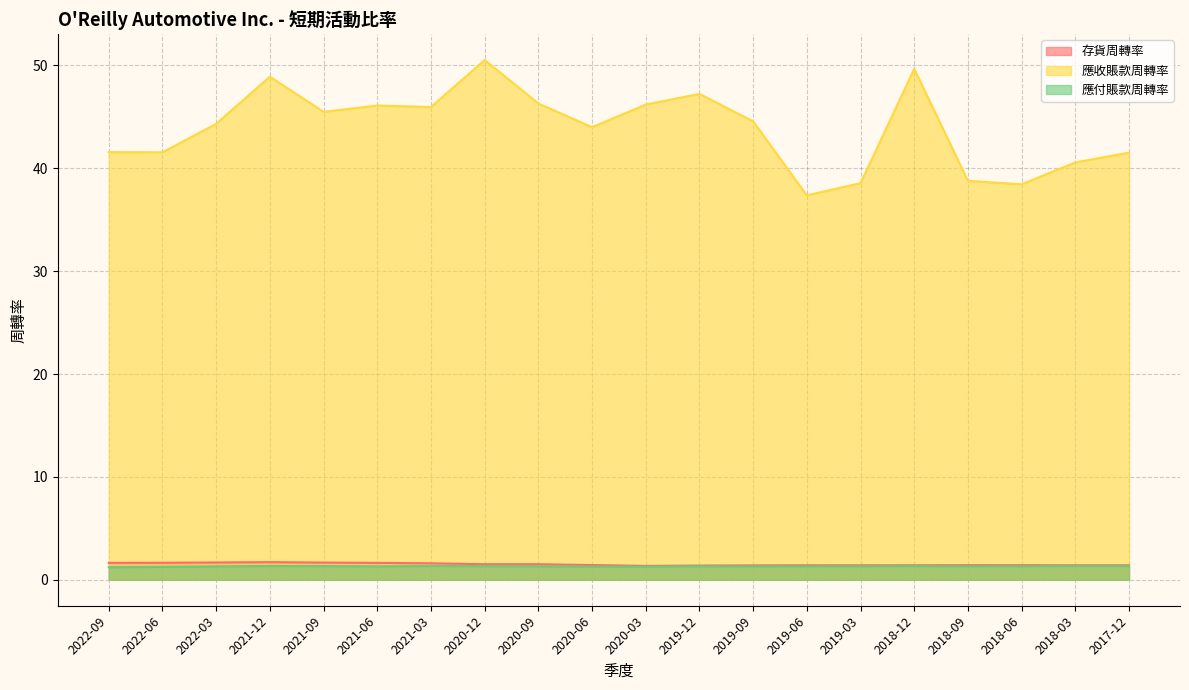

Reading left to right, what are all the values shown in this chart?

存貨周轉率: 1.6	1.6	1.7	1.7	1.7	1.6	1.6	1.5	1.5	1.4	1.4	1.4	1.4	1.4	1.4	1.4	1.4	1.4	1.4	1.4
應收賬款周轉率: 41.6	41.5	44.3	48.9	45.5	46.1	46.0	50.5	46.3	44.0	46.2	47.2	44.6	37.4	38.5	49.7	38.8	38.4	40.6	41.5
應付賬款周轉率: 1.2	1.2	1.3	1.3	1.3	1.3	1.3	1.3	1.3	1.3	1.3	1.3	1.3	1.3	1.3	1.3	1.3	1.3	1.3	1.3